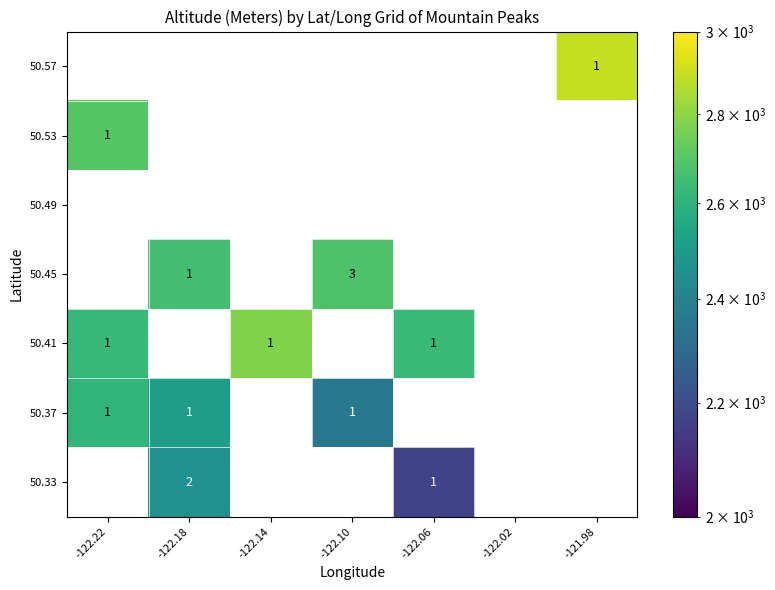

Is it true that 50.41 equals 0 at -122.06?

False